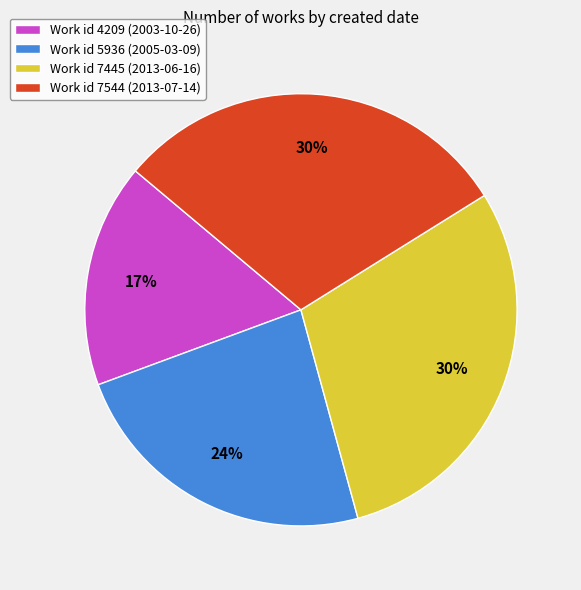

What is the smallest slice in the pie chart?

Work id 4209 (2003-10-26)